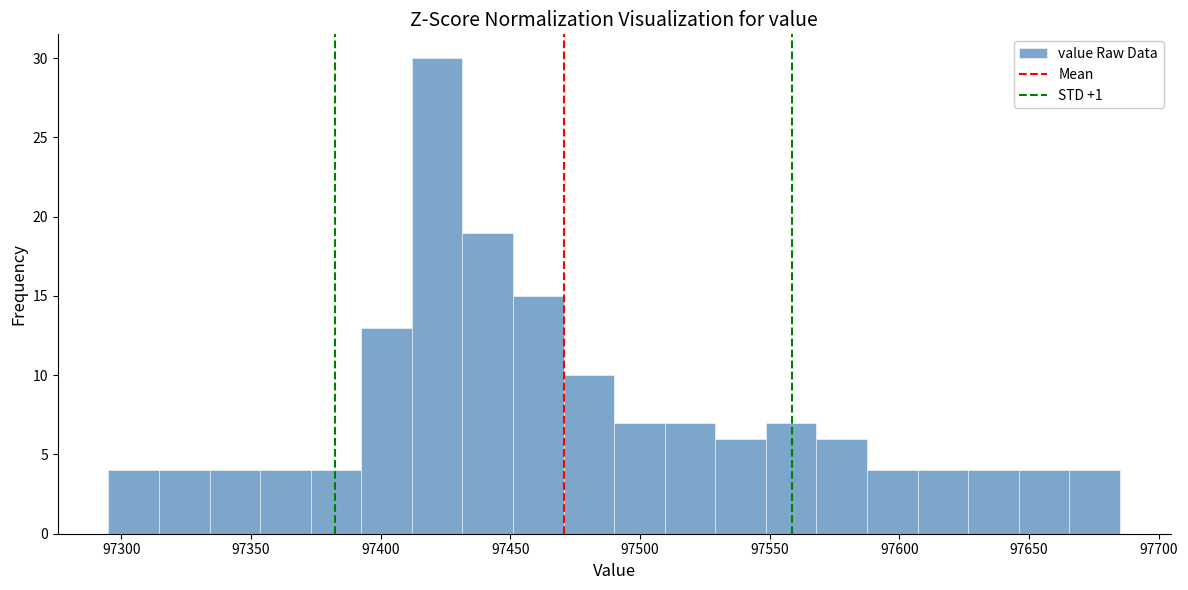

Around what value on the x-axis is the tallest bar? Give the approximate position of its centre, as read against the axis.

97420